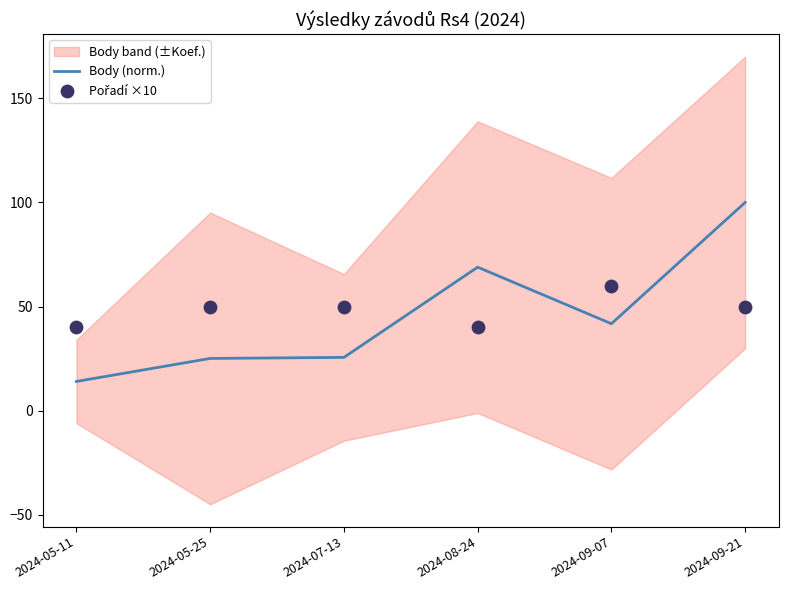

The Body (norm.) series shows 15.0 at 2024-05-25. True or false?

False